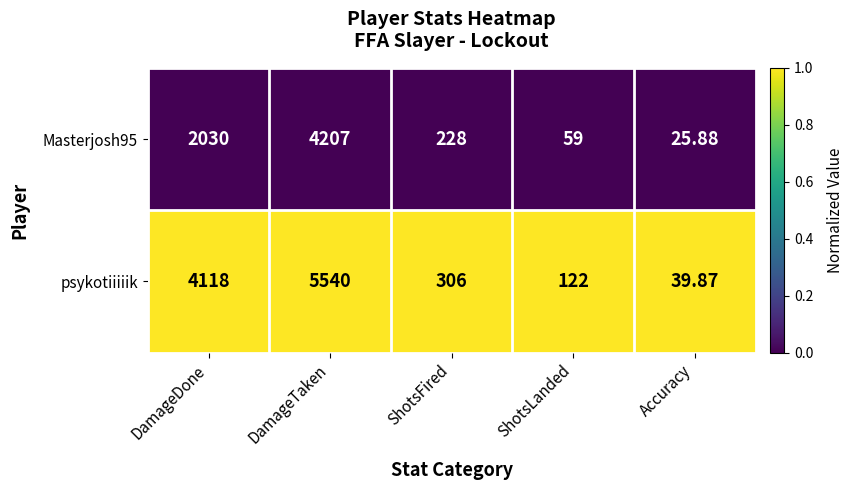

What is the spread (max minus min) of values at DamageTaken?

1333.0